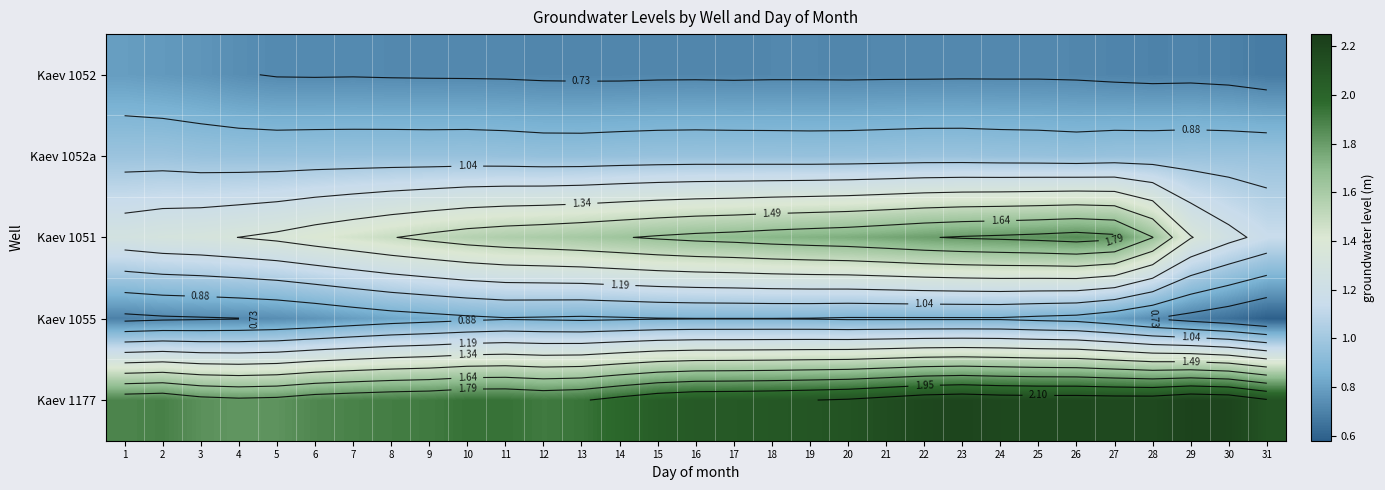

Read the Kaev 1052a value at 12.

1.0